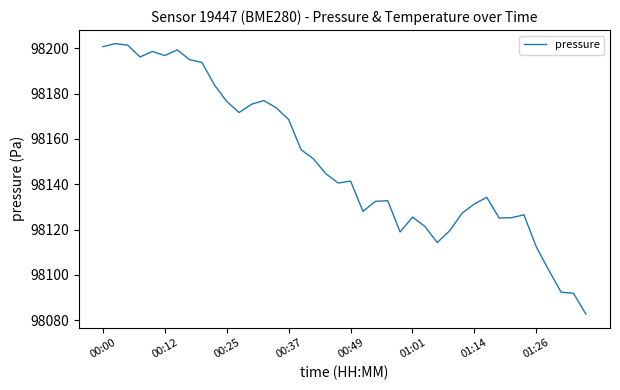

What is the smallest value displayed?

98082.7